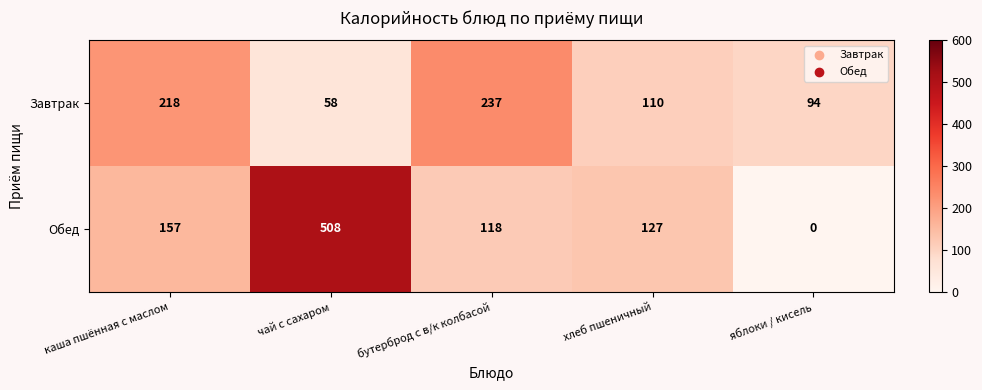

At which category is the sum across all series the highest?

чай с сахаром